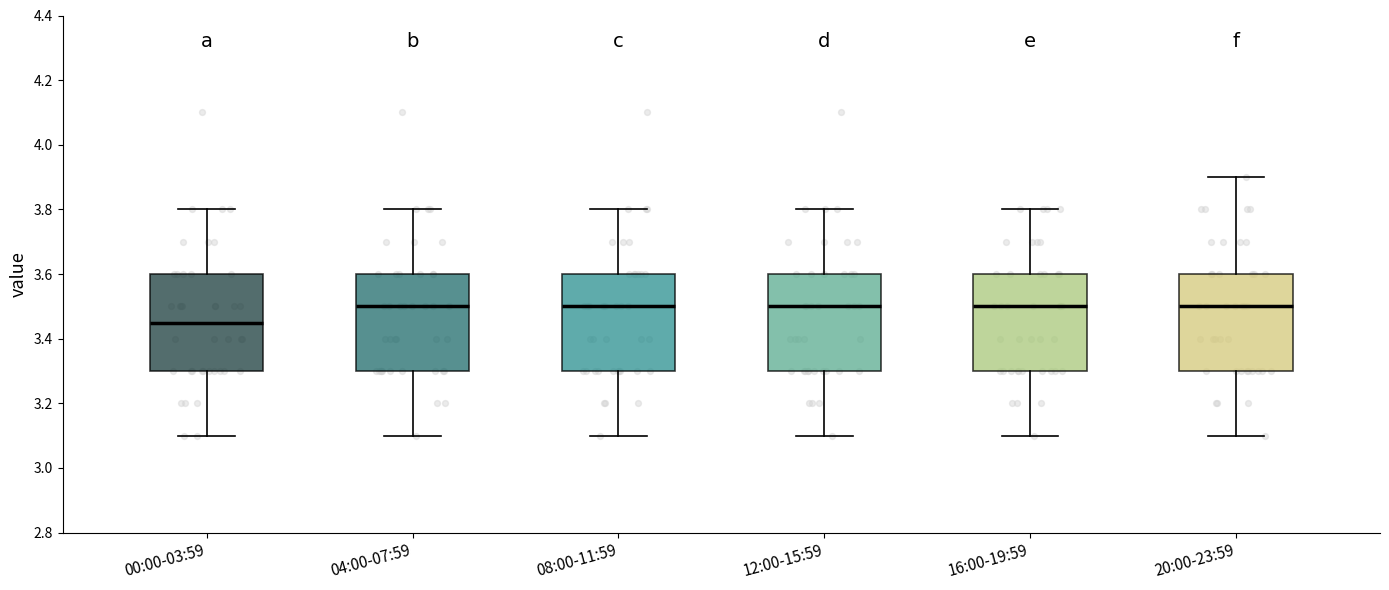

Which box's median line is the lowest?

00:00-03:59